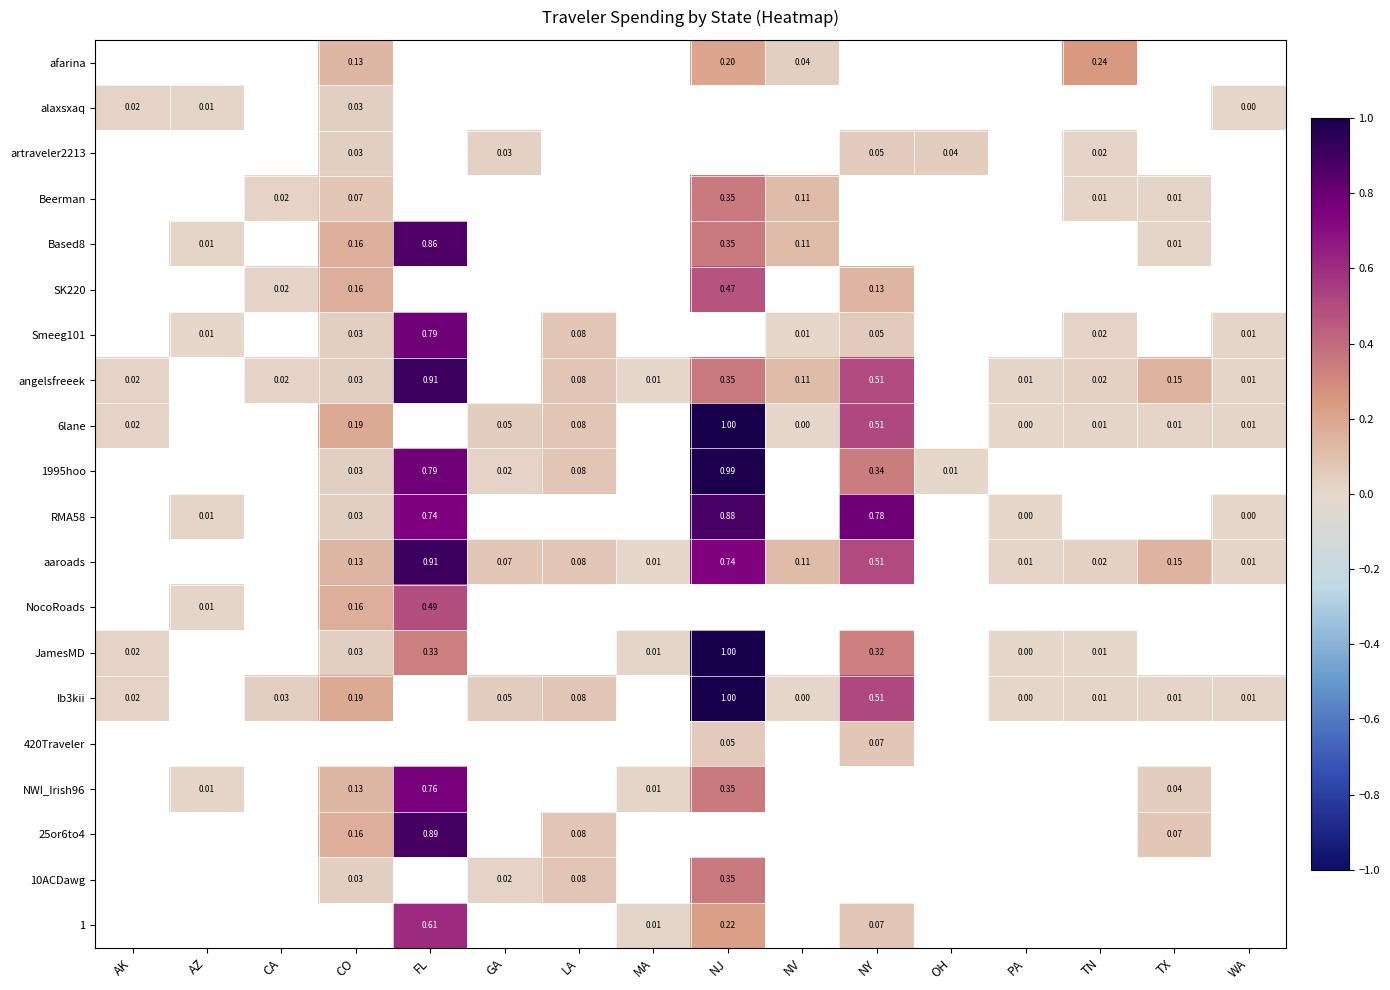

What is the greatest value displayed?

1.0